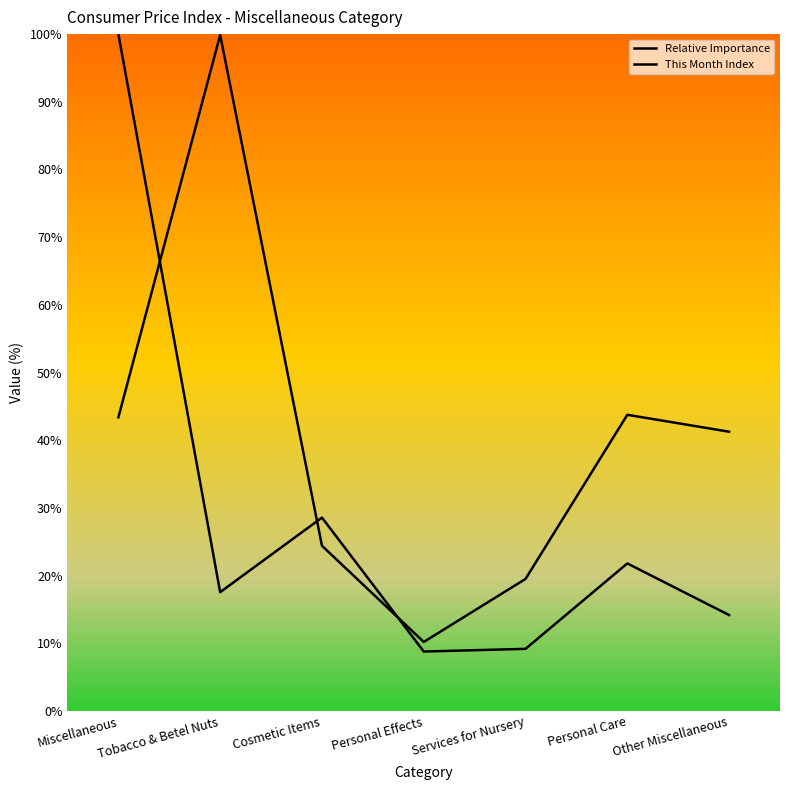

How many times do This Month Index and Relative Importance cross each other?

3